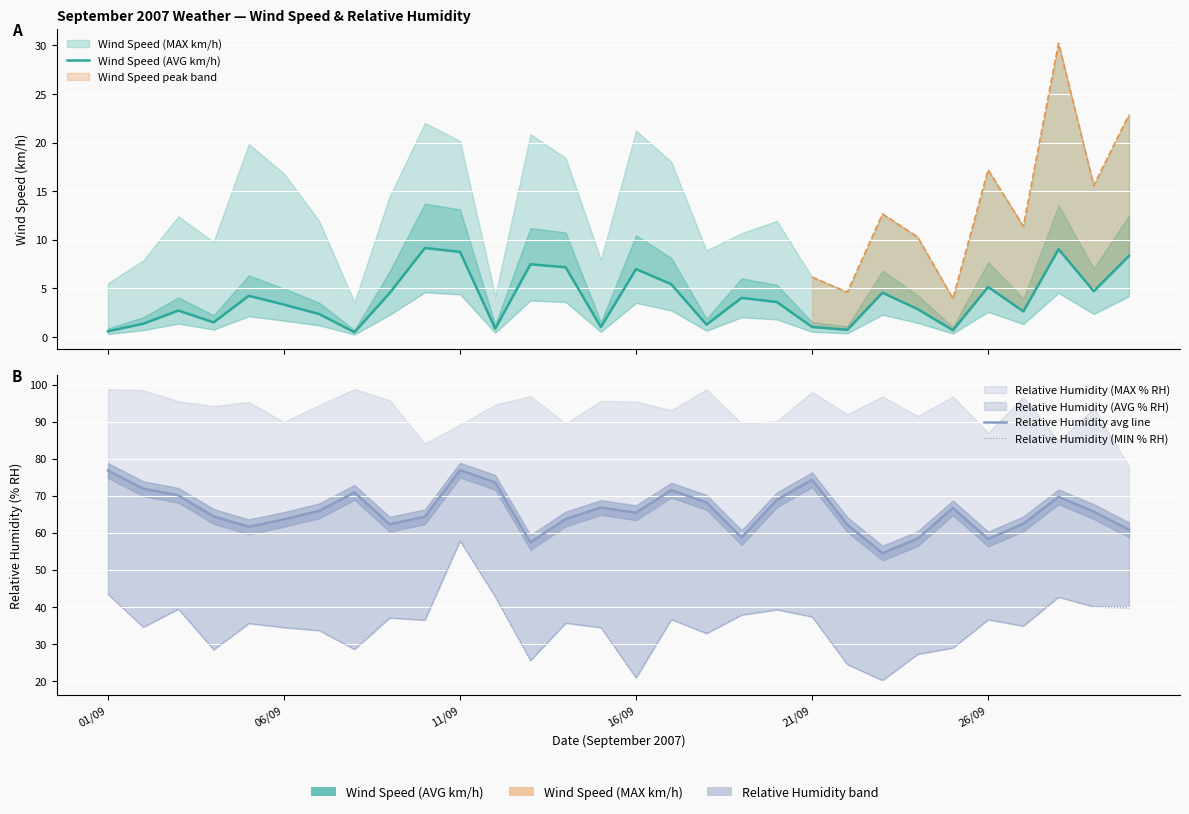

The Wind Speed (AVG km/h) series shows 1.0 at 24. True or false?

False